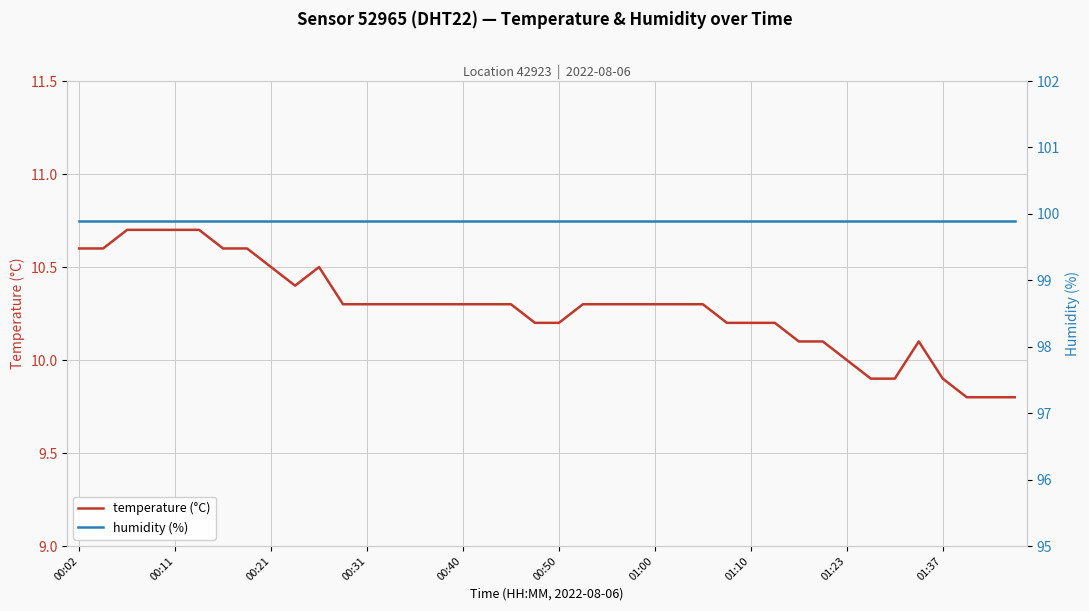

What are all the series names shown in the legend?

temperature (°C), humidity (%)